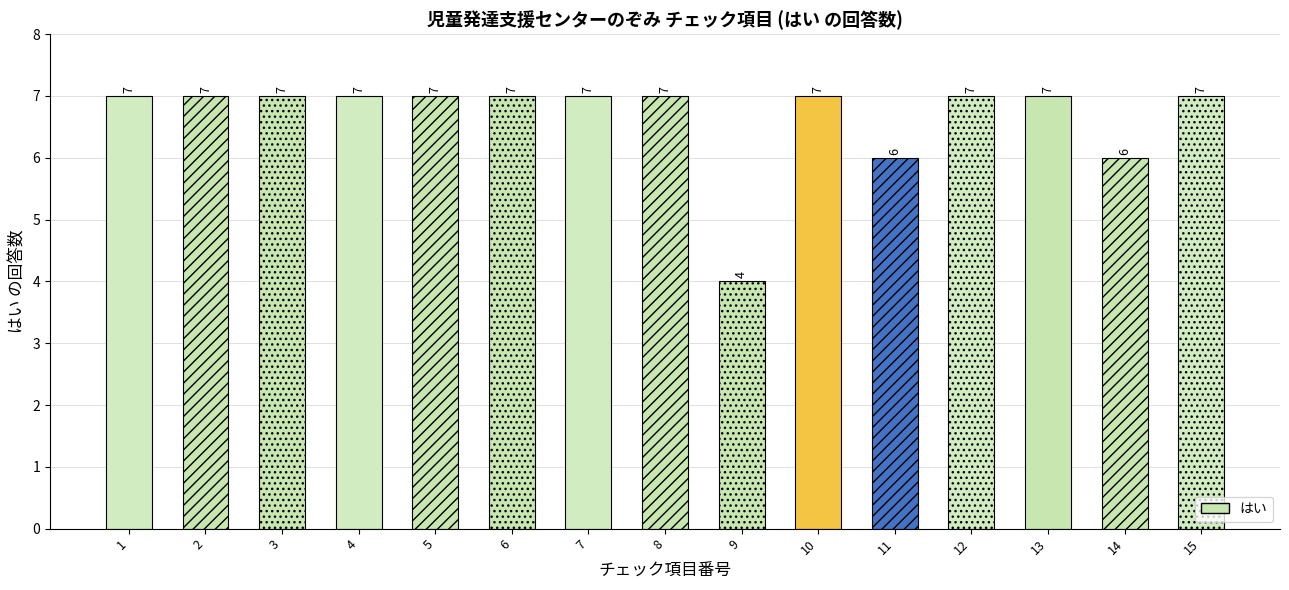

The value at 25 is 9. True or false?

False